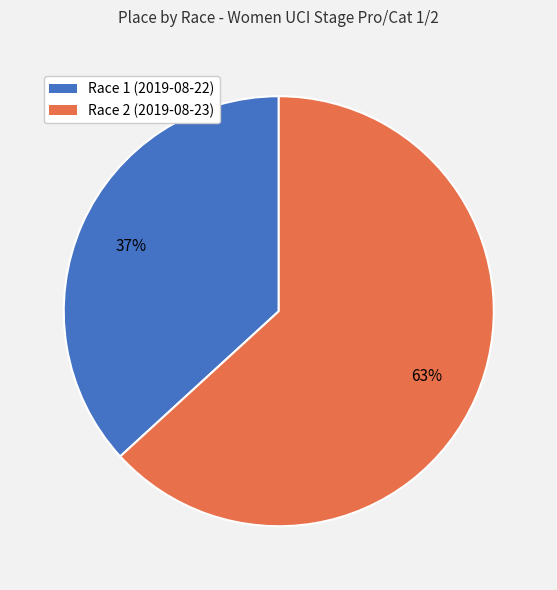

The Race 1 (2019-08-22) slice represents 31% of the pie. True or false?

False